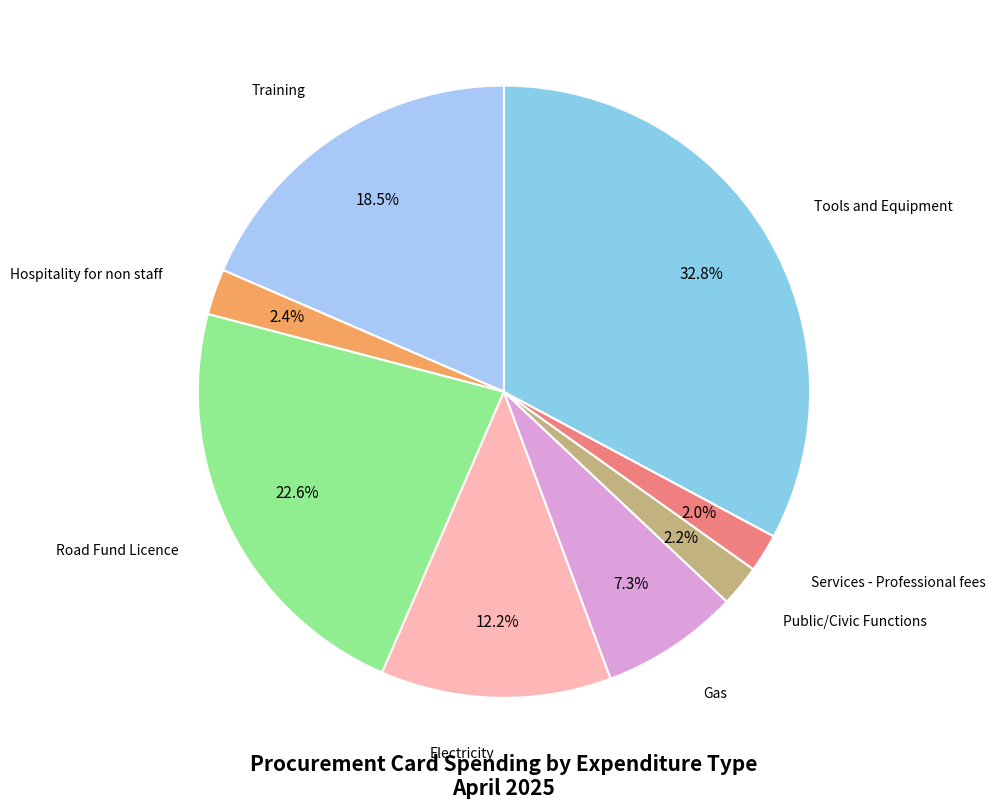

How many slices are in this pie chart?

8